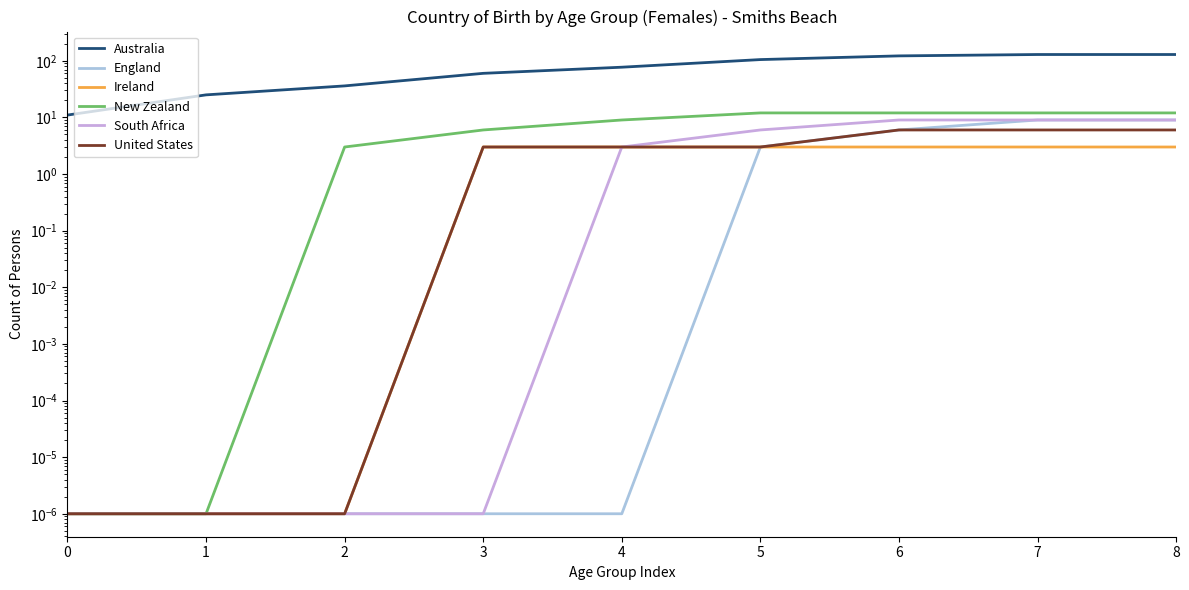

At how many categories does at least one series exceed 7?

9